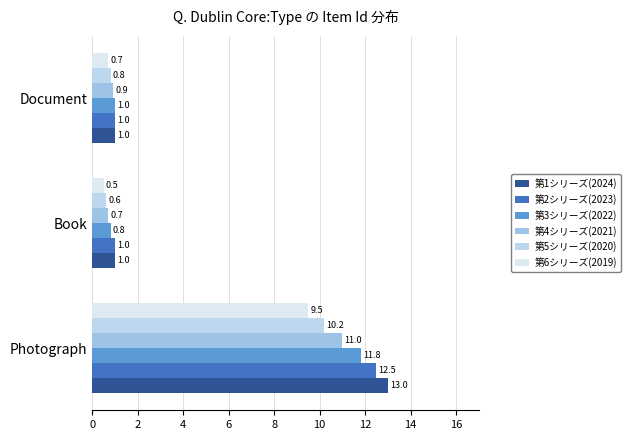

What is the minimum value shown in the chart?

0.5